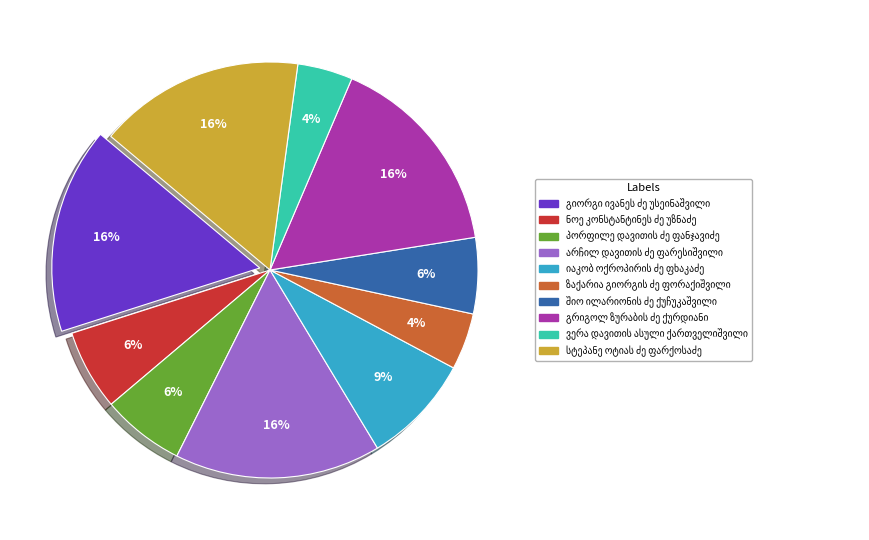

Is there a majority slice in this chart?

No